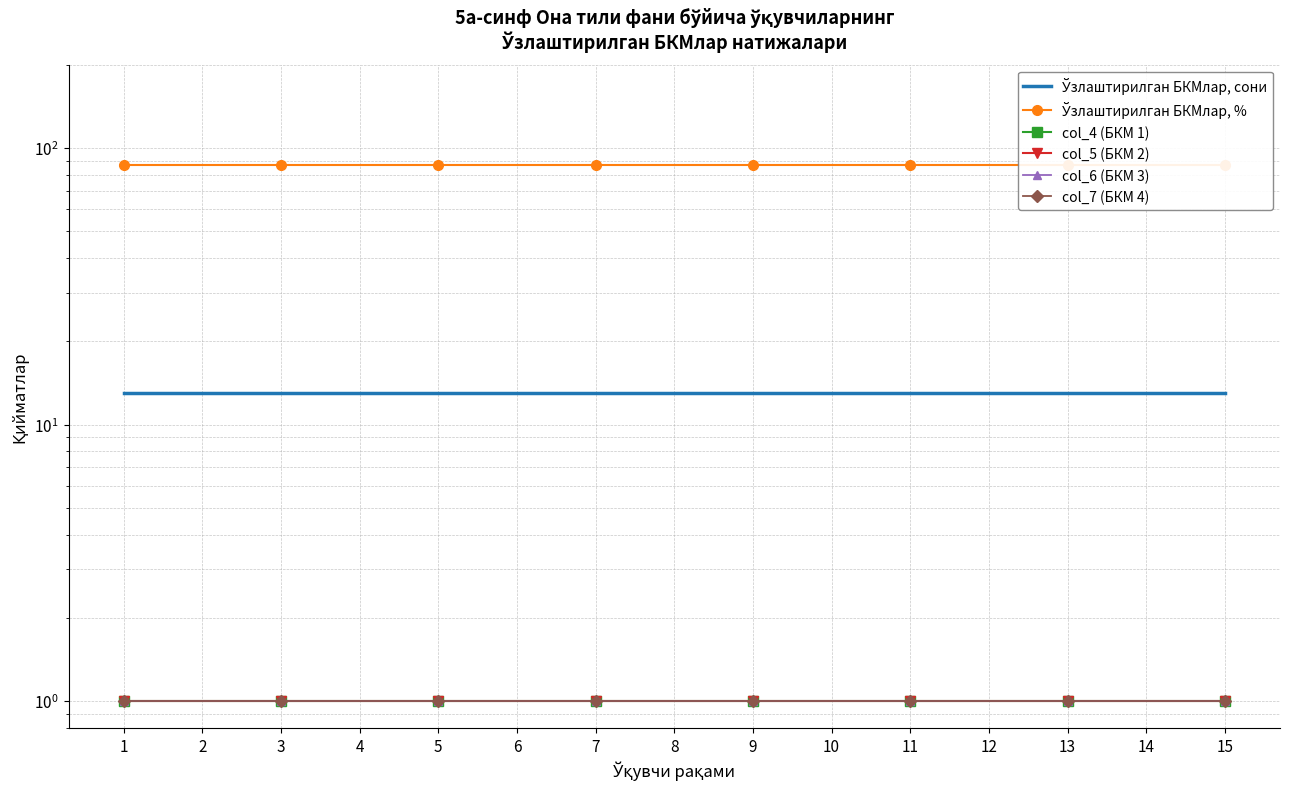

What is the total value across all series at 4?

103.7